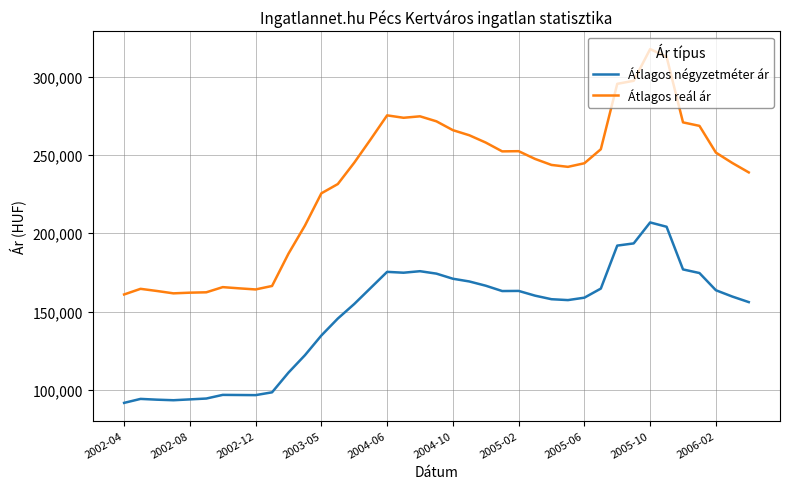

Rank the series by their average value, from highest to lowest.

Átlagos reál ár, Átlagos négyzetméter ár